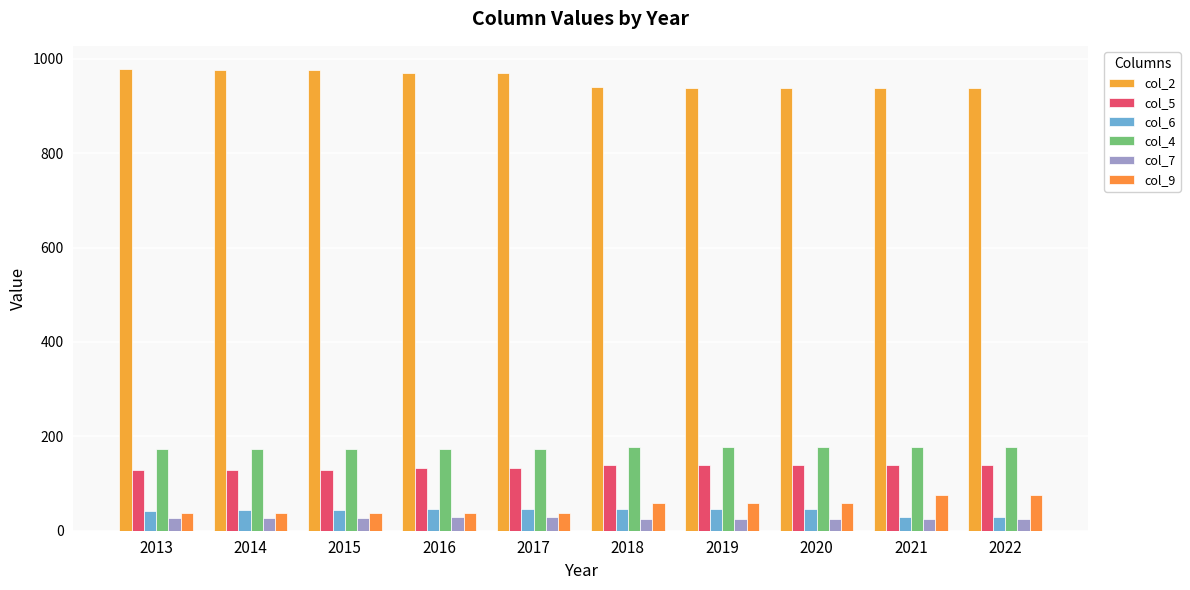

How many categories are shown in the chart?

10